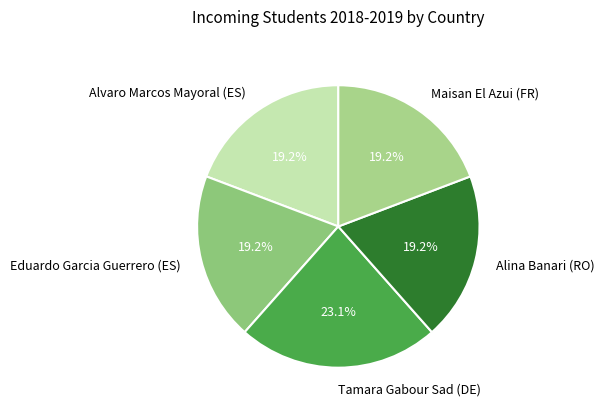

Count the number of slices in the pie.

5